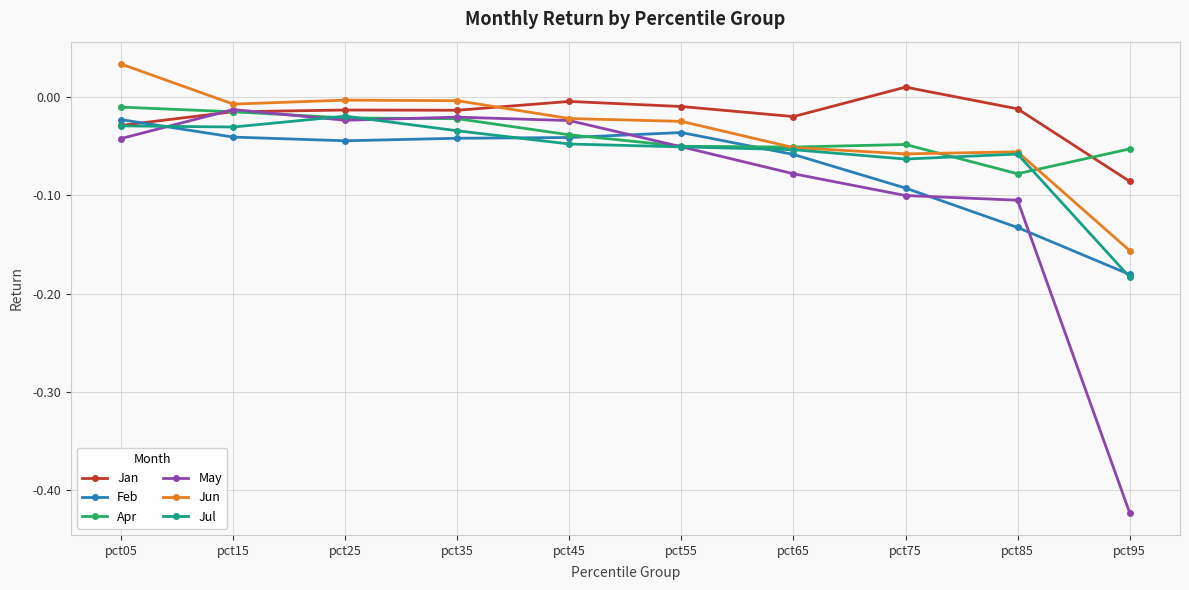

Which category has the lowest value in the Jul series?

pct95